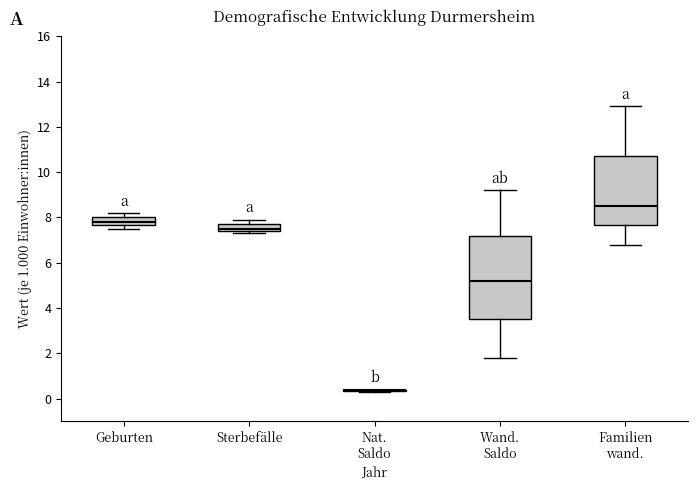

Where does the upper whisker of the box for Wand. Saldo end on the y-axis? The values are not printed on the chart, so give them approximately, as read against the axis.

9.2